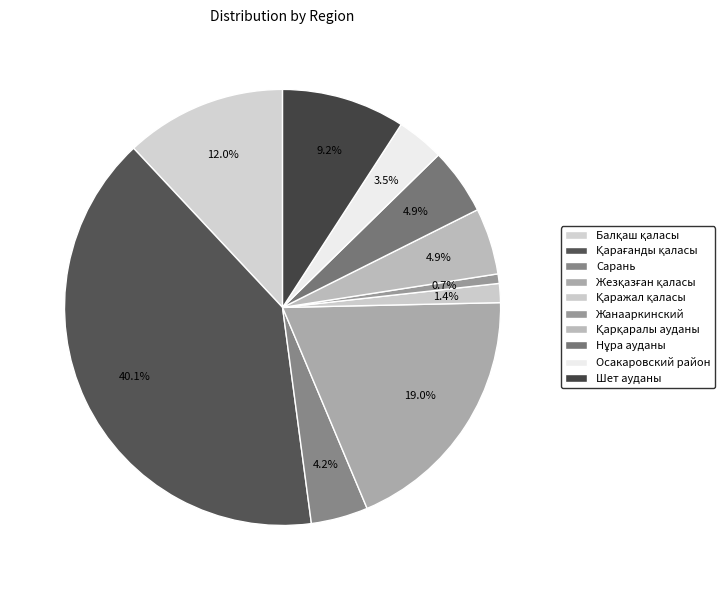

What is the smallest slice in the pie chart?

Жанааркинский